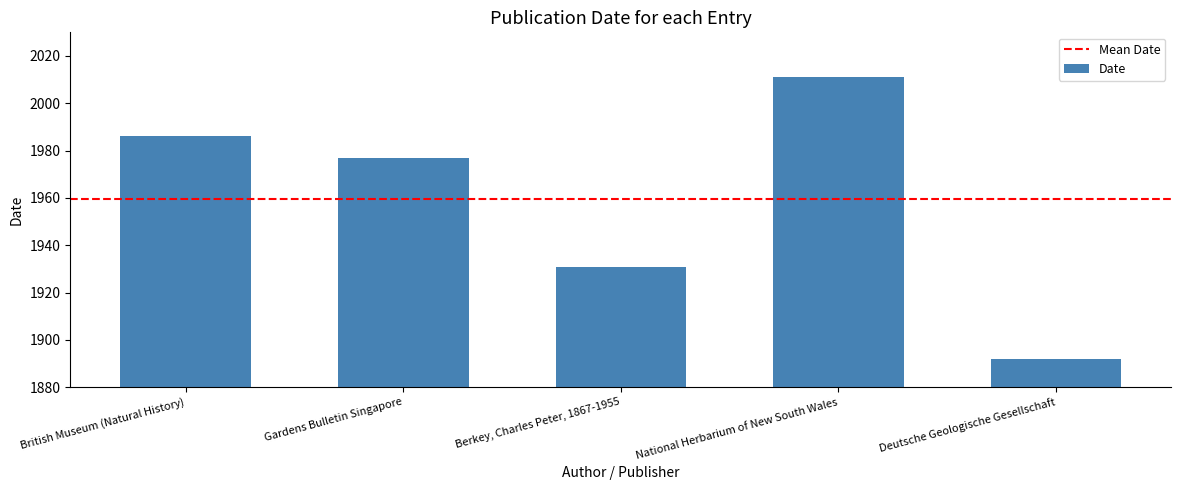

Which has a higher value, Gardens Bulletin Singapore or Berkey, Charles Peter, 1867-1955?

Gardens Bulletin Singapore